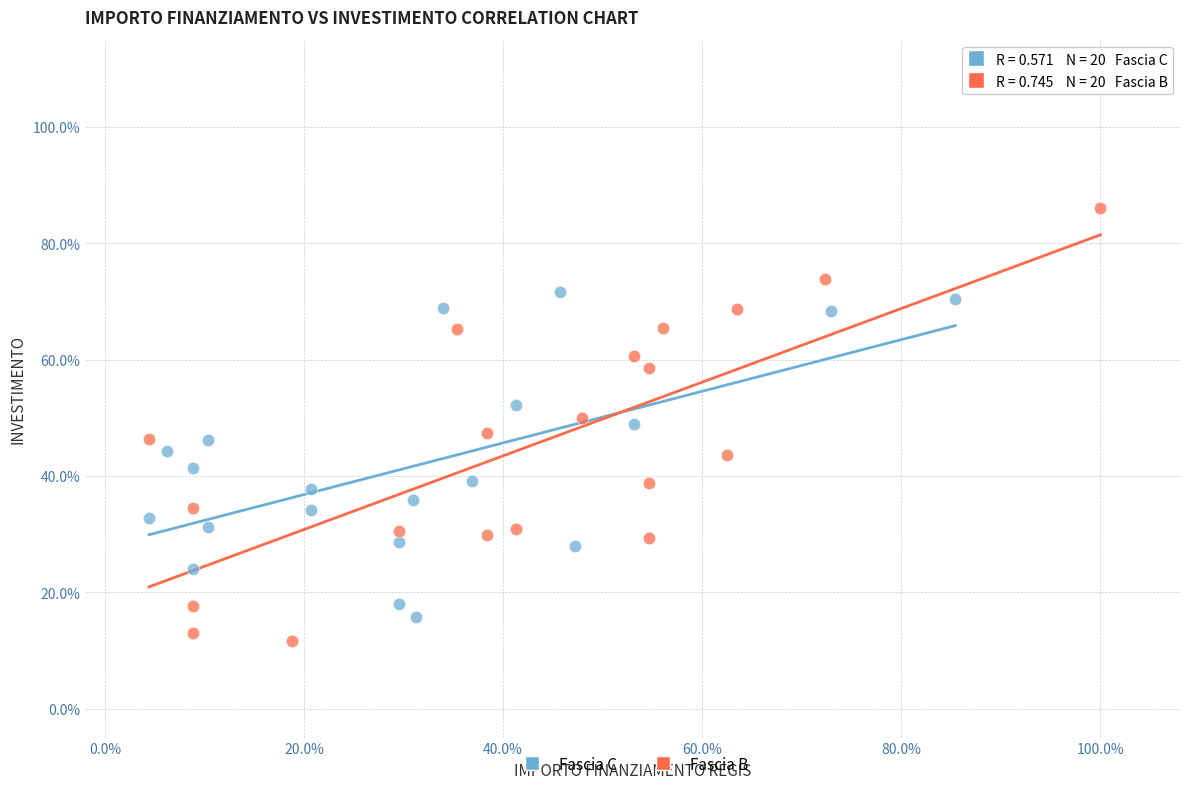

Which series reaches the minimum Y coordinate?

Fascia B